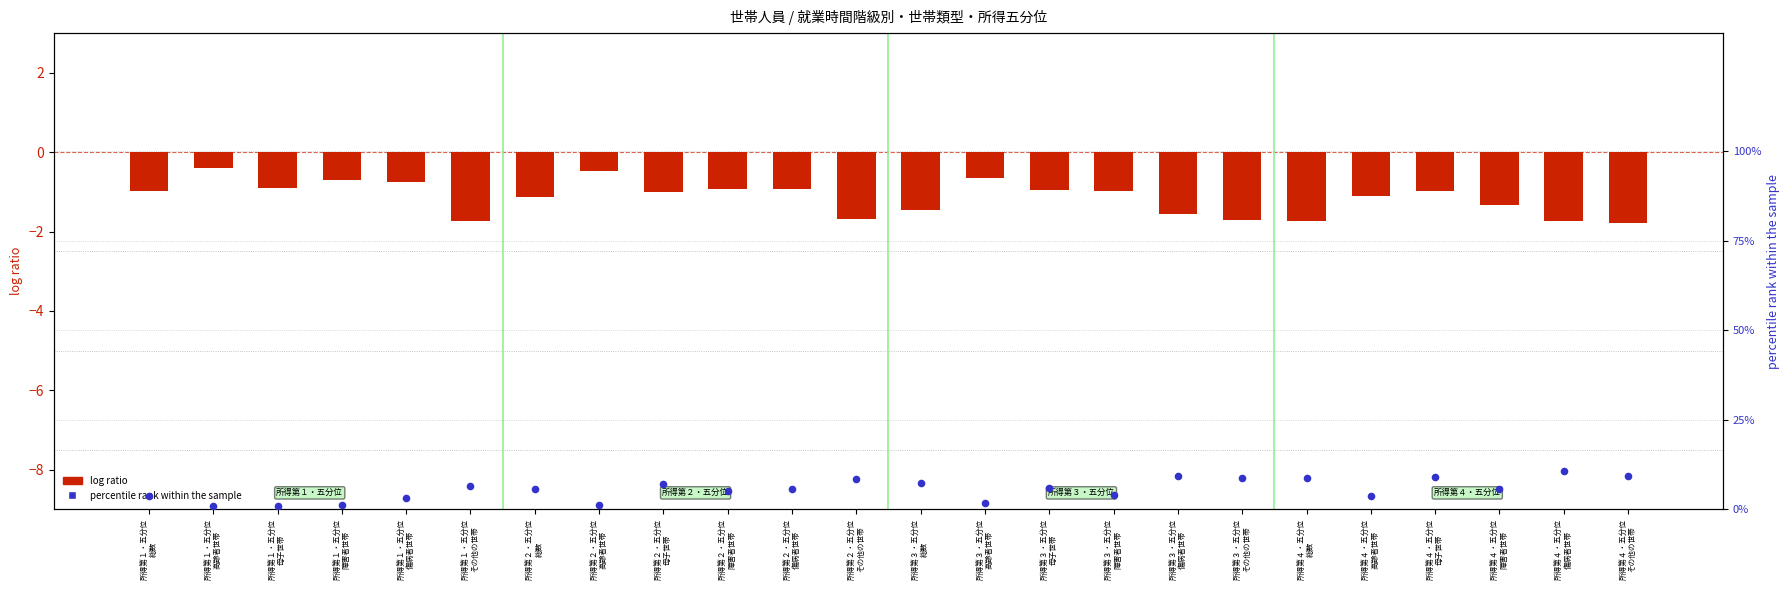

Is the value of percentile rank within the sample at 所得第２・五分位
障害者世帯 greater than the value of log ratio at 所得第３・五分位
その他の世帯?

Yes